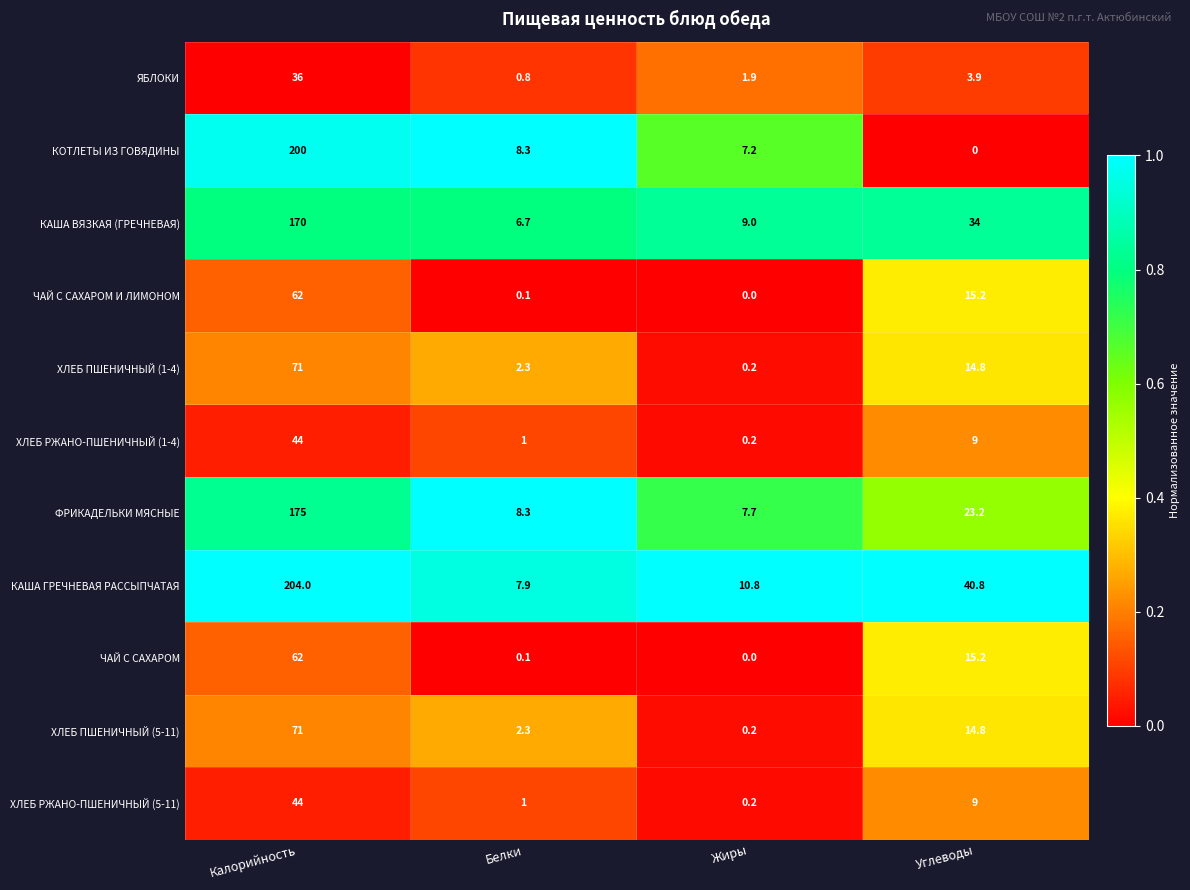

At how many categories does at least one series exceed 0?

4